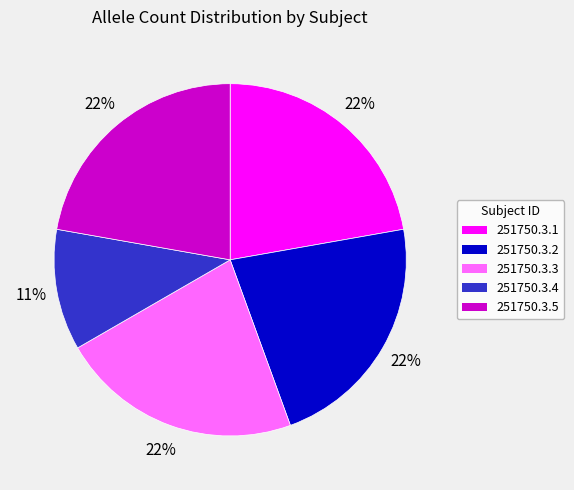

Approximately how many times larger is the value at 251750.3.2 compared to 251750.3.1?

1.0